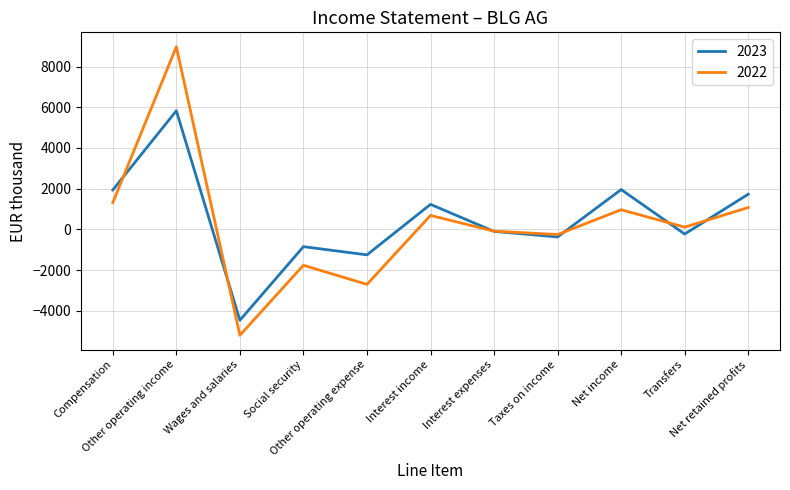

True or false: 2023 has more than 2 interior local peaks.

True